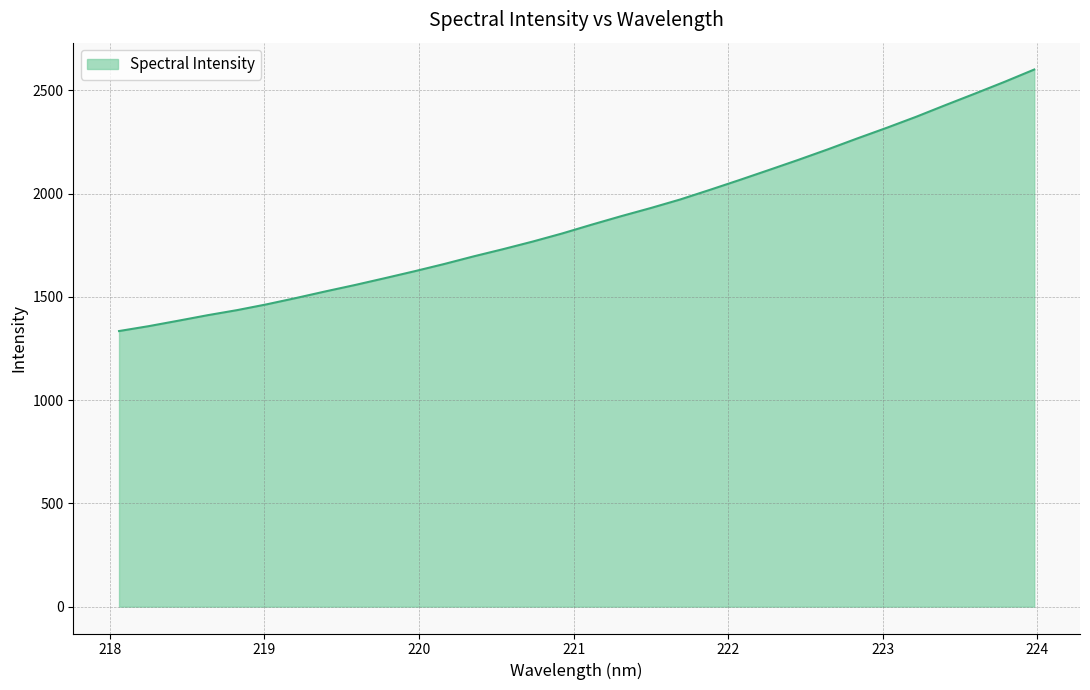

What is the difference between the maximum and minimum values?

1266.2